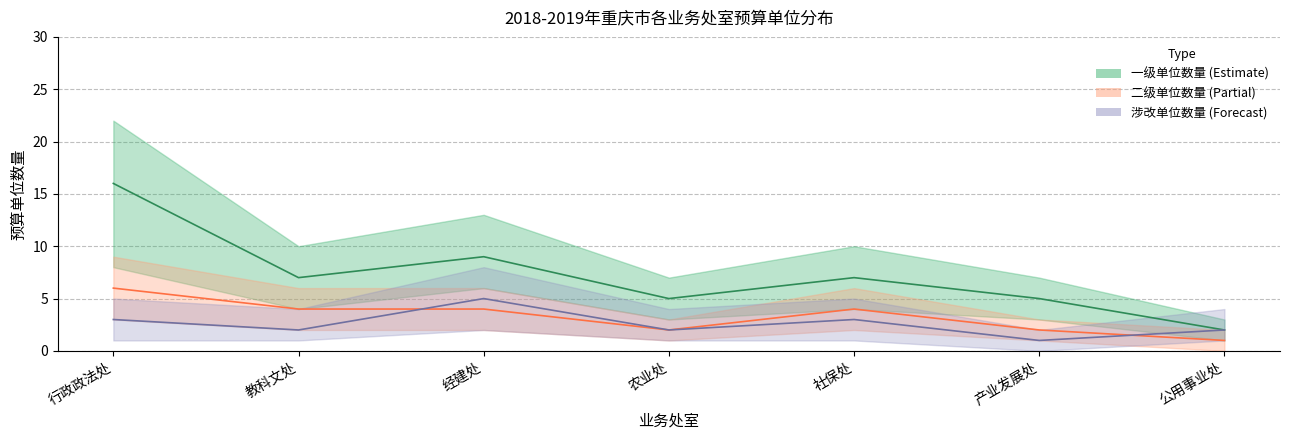

Rank the categories by 二级单位数量 value from highest to lowest.

行政政法处, 教科文处, 经建处, 社保处, 农业处, 产业发展处, 公用事业处